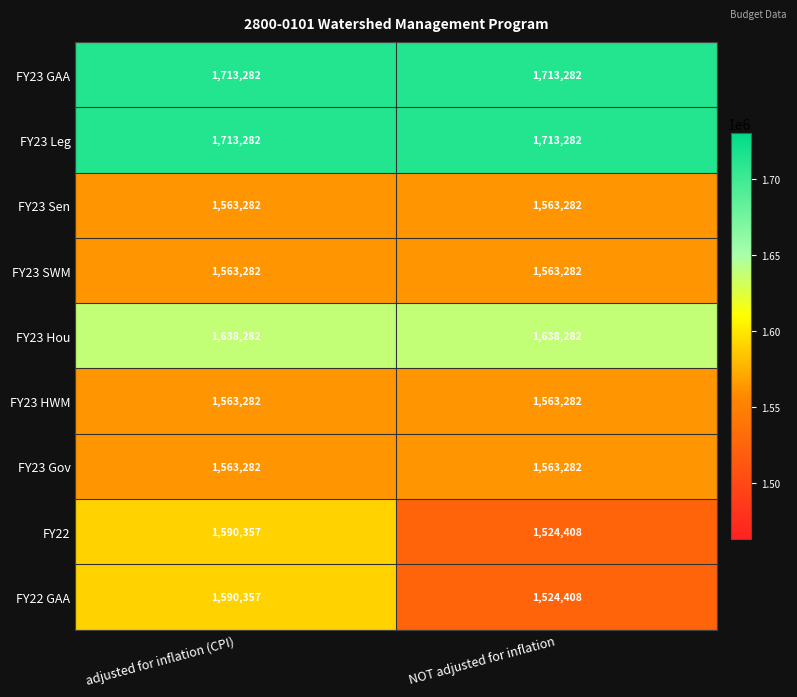

The FY23 GAA series shows 1713282 at adjusted for inflation (CPI). True or false?

True